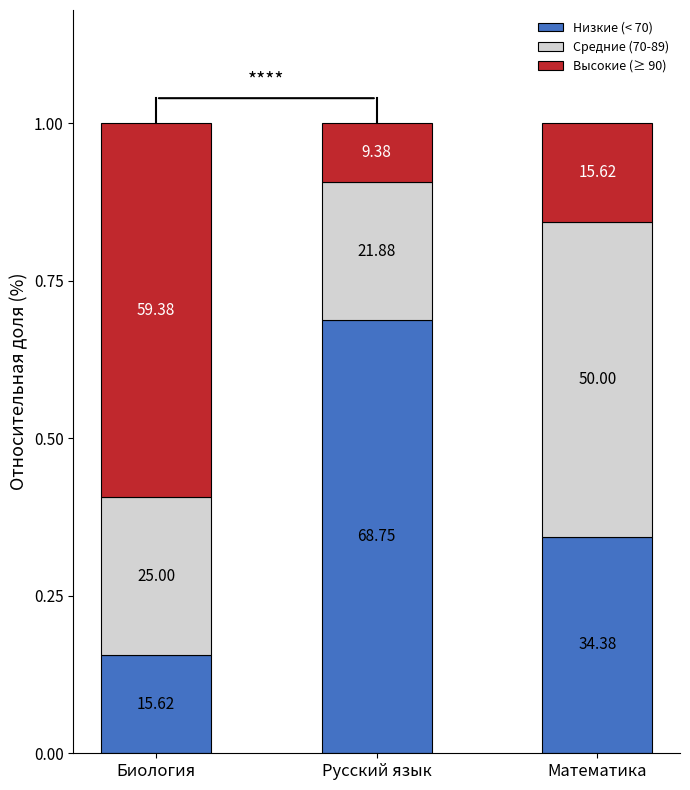

Count the Средние (70-89) values in the range 0 to 1.

3